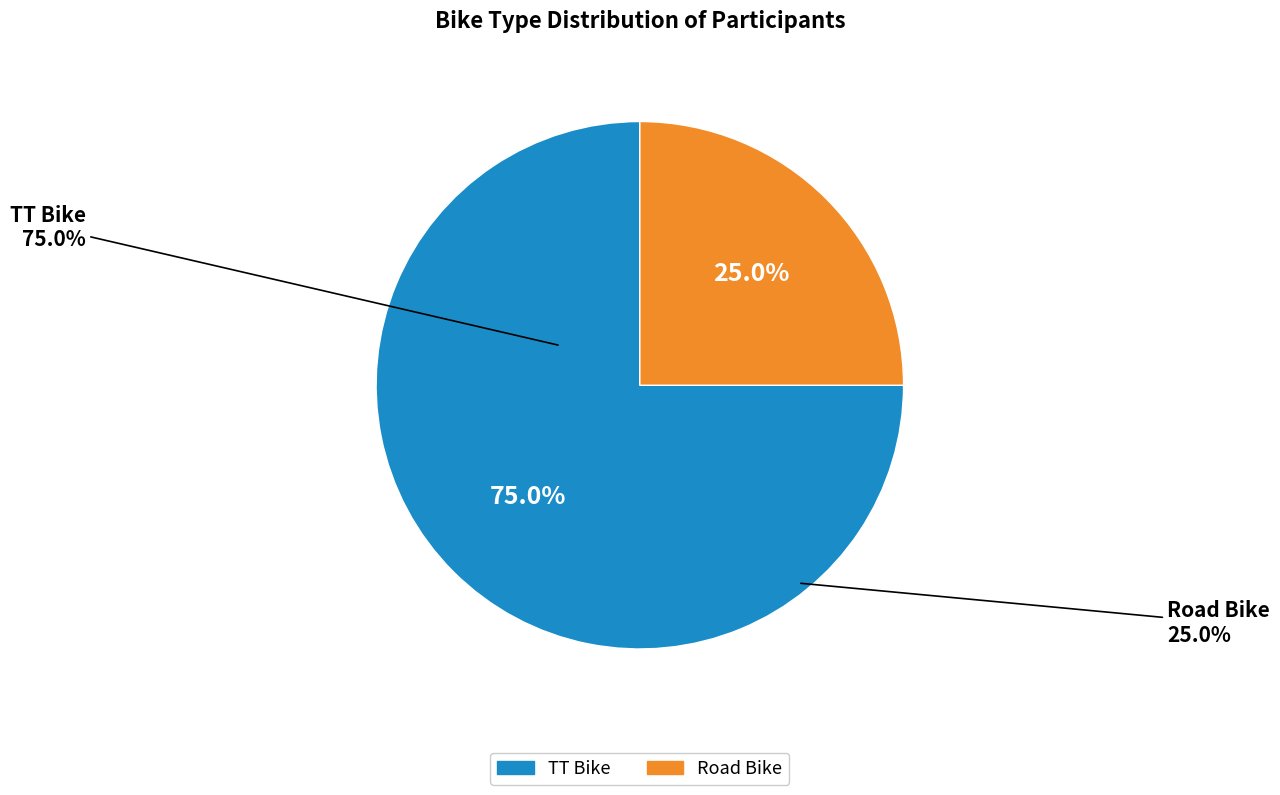

Count the number of slices in the pie.

2